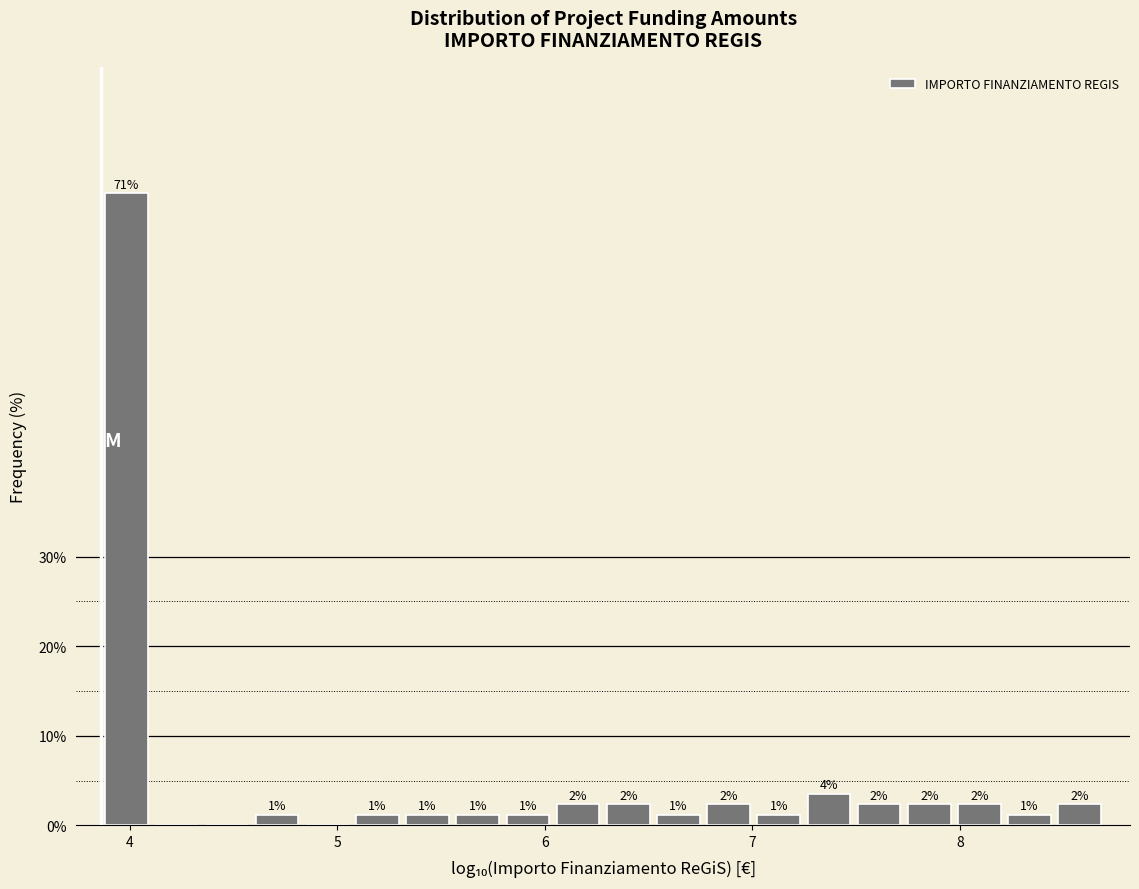

Around what value on the x-axis is the tallest bar? Give the approximate position of its centre, as read against the axis.

4.0